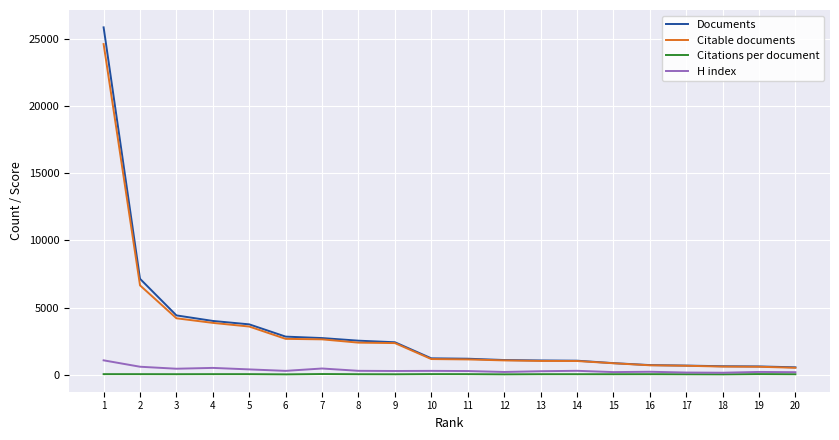

Which series has the largest range (max minus min)?

Documents